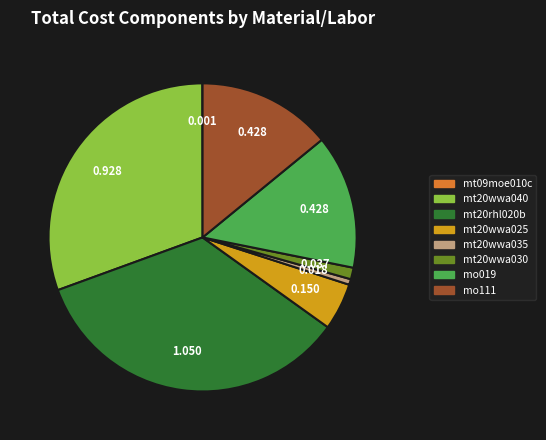

Is the sum of mt20wwa040 and mt20wwa035 greater than half?

No